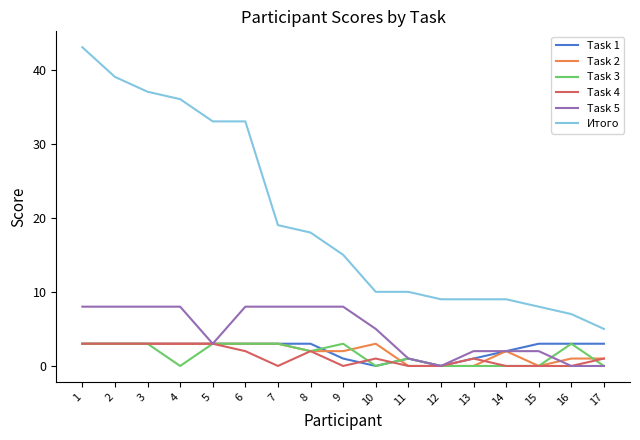

True or false: Итого and Task 4 cross at least once.

False